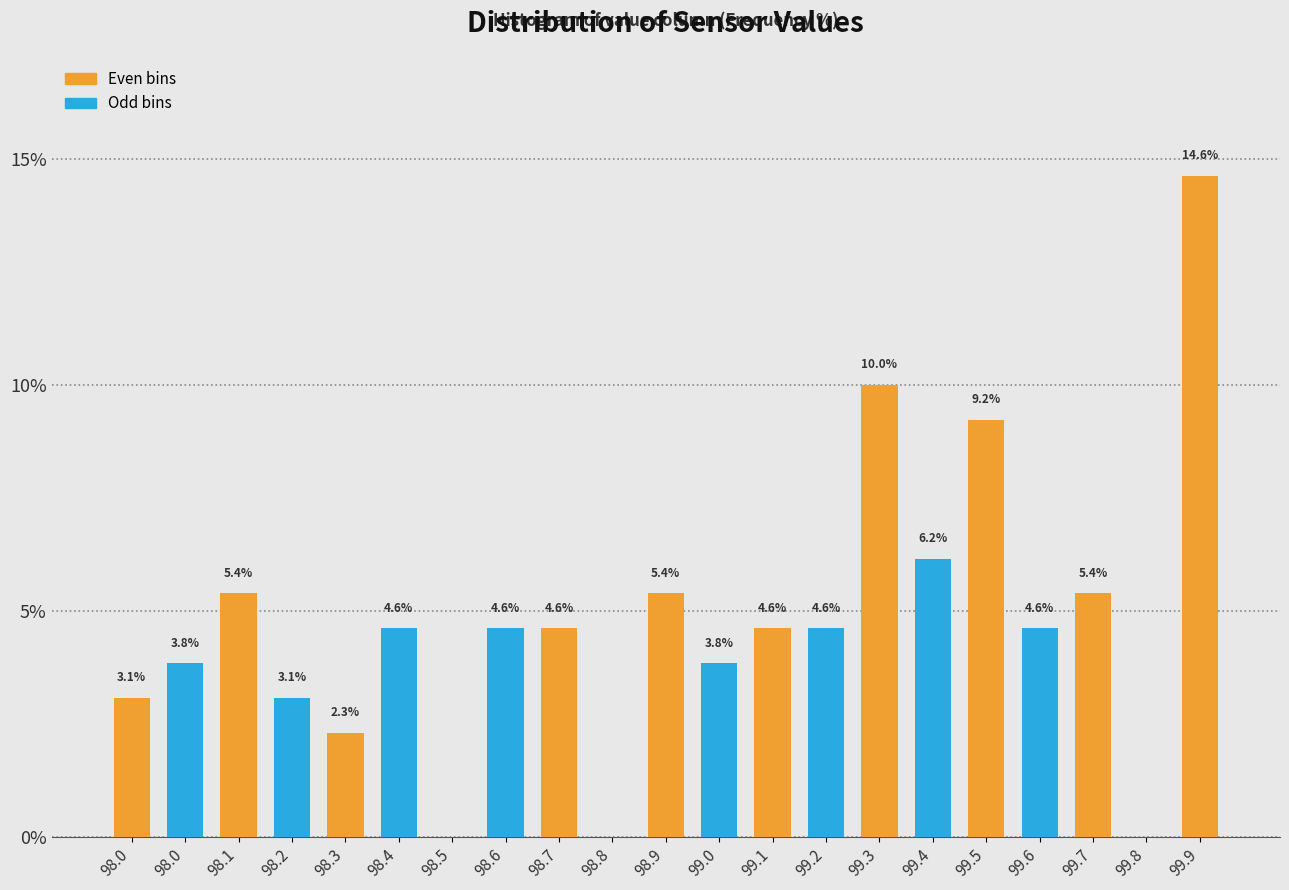

How many values exceed 4?

13